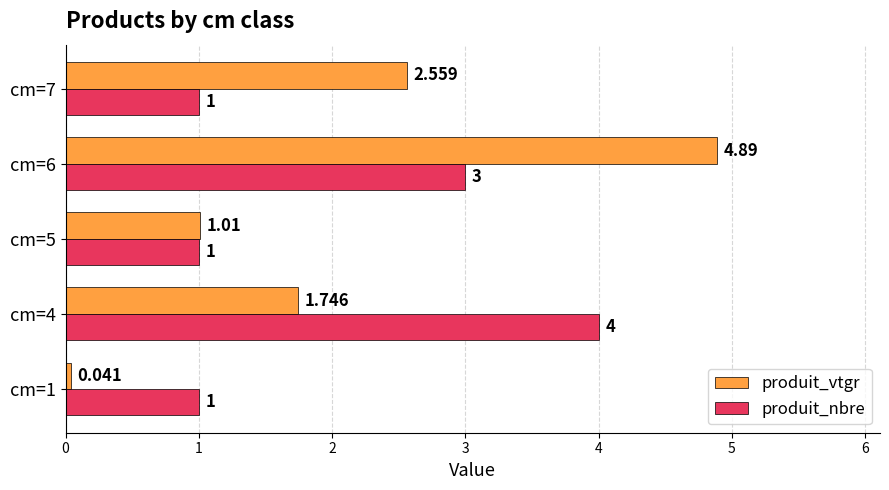

At how many categories does at least one series exceed 2?

3